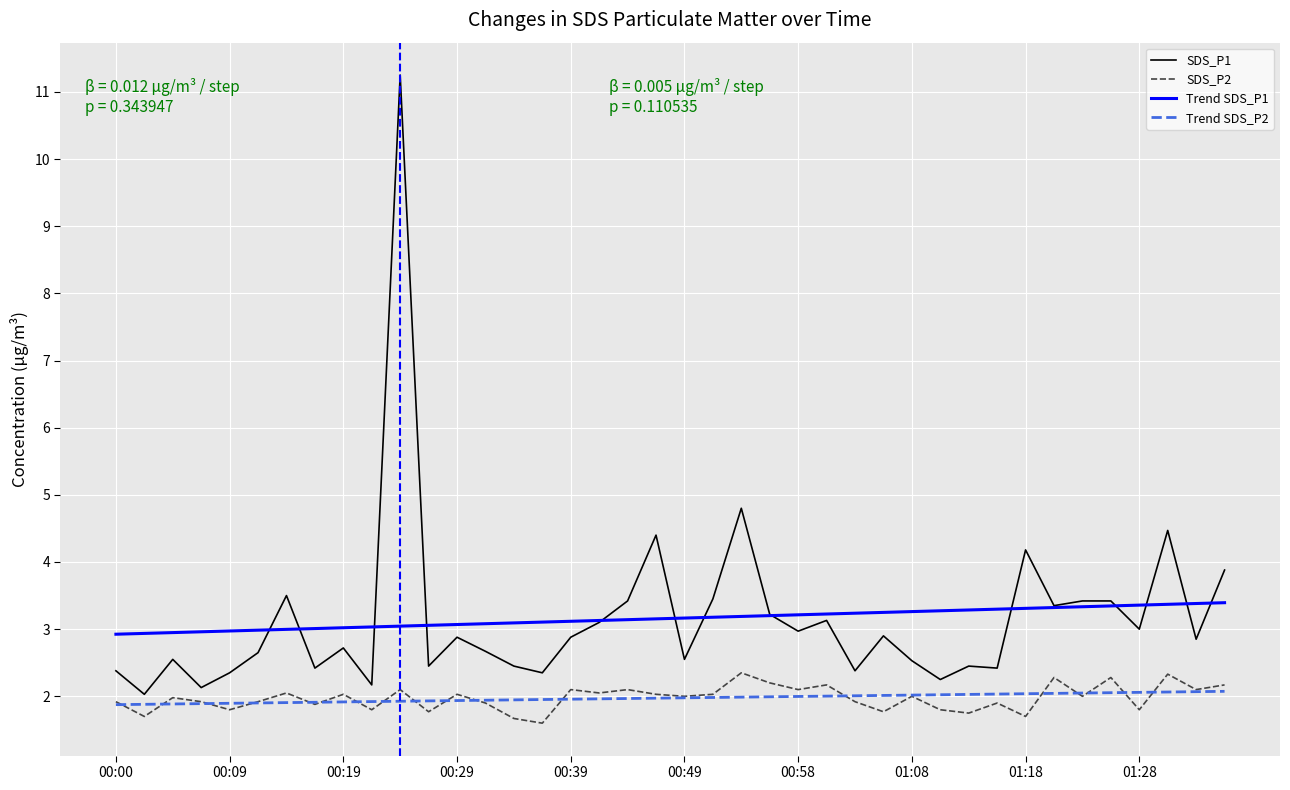

Which series has the widest spread of values?

SDS_P1